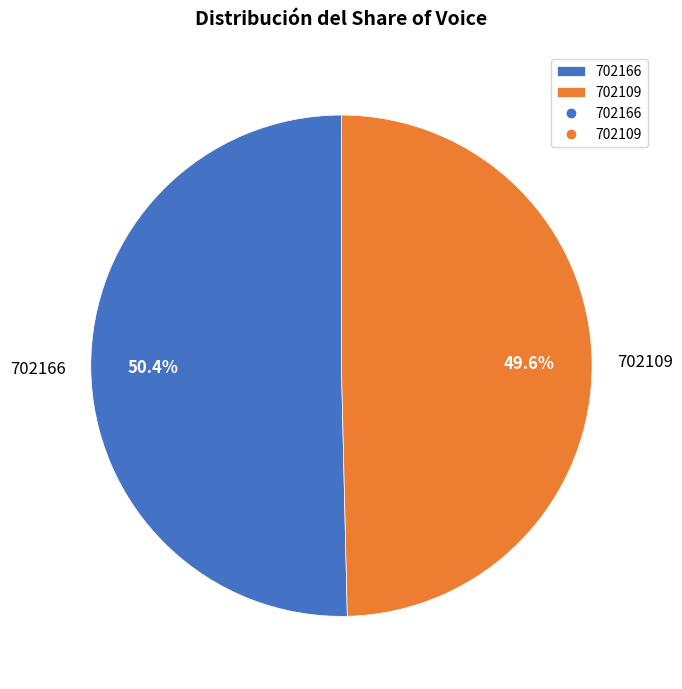

What portion of the pie excludes 702166?

49.6%